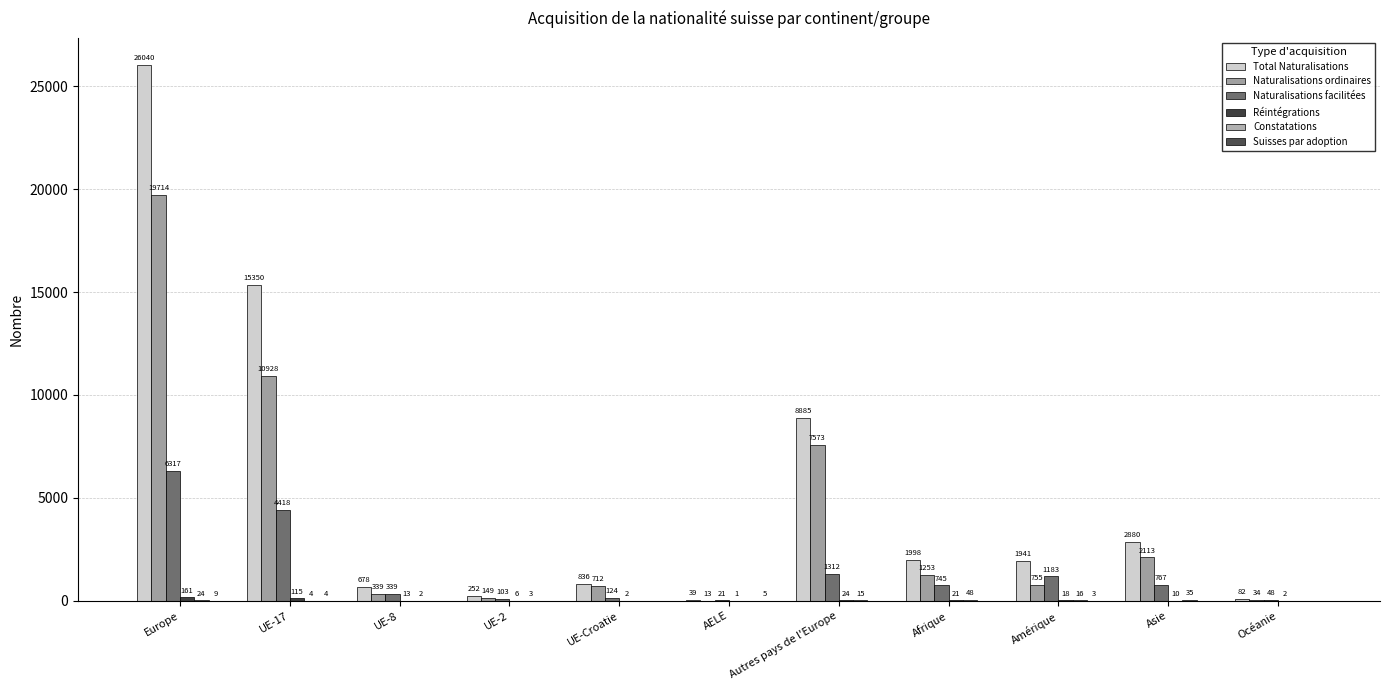

What is the difference between the highest and lowest values at Asie?

2880